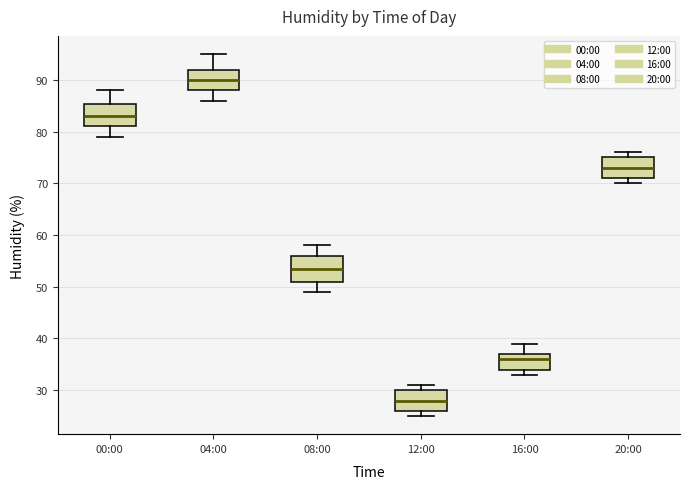

Which box has the lowest median line?

12:00